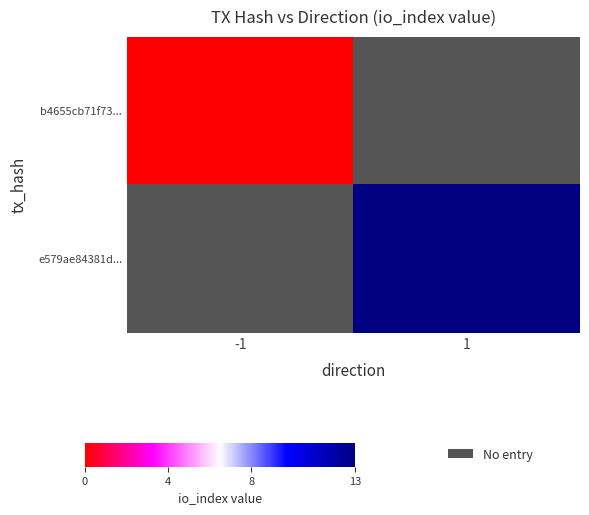

The value of e579ae84381d... at 1 is 17.6. True or false?

False